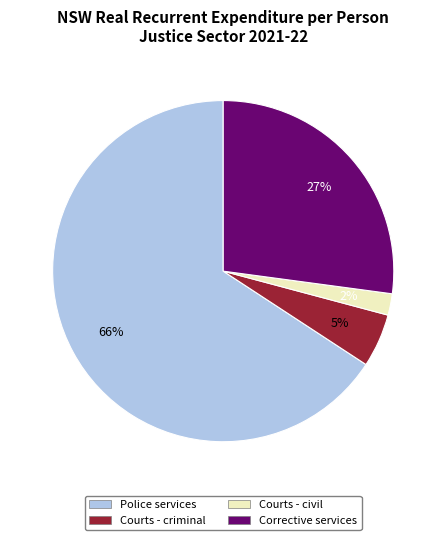

To the nearest percent, what portion does Courts - civil represent?

2%